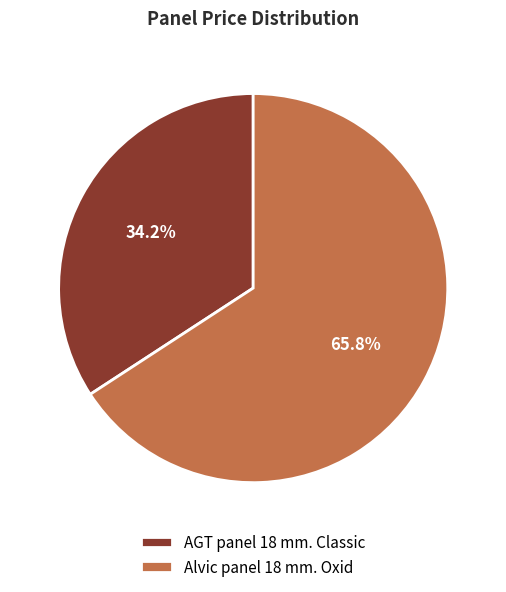

To the nearest percent, what is the average slice percentage?

50%